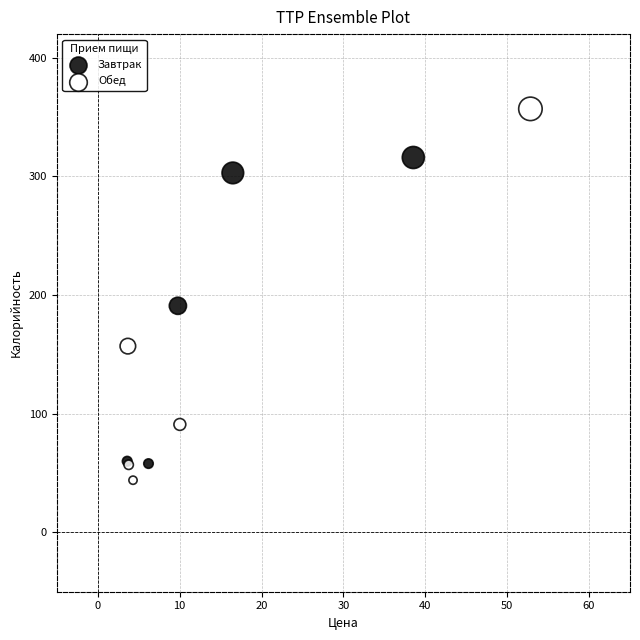

Which series has the widest spread of Y values?

Обед